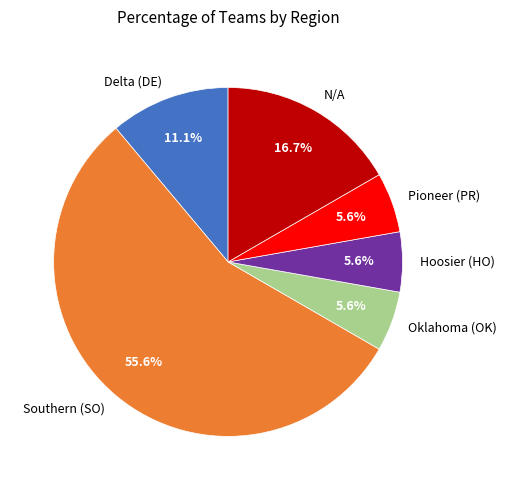

To the nearest percent, what is the difference between the largest and smallest slice percentages?

50%